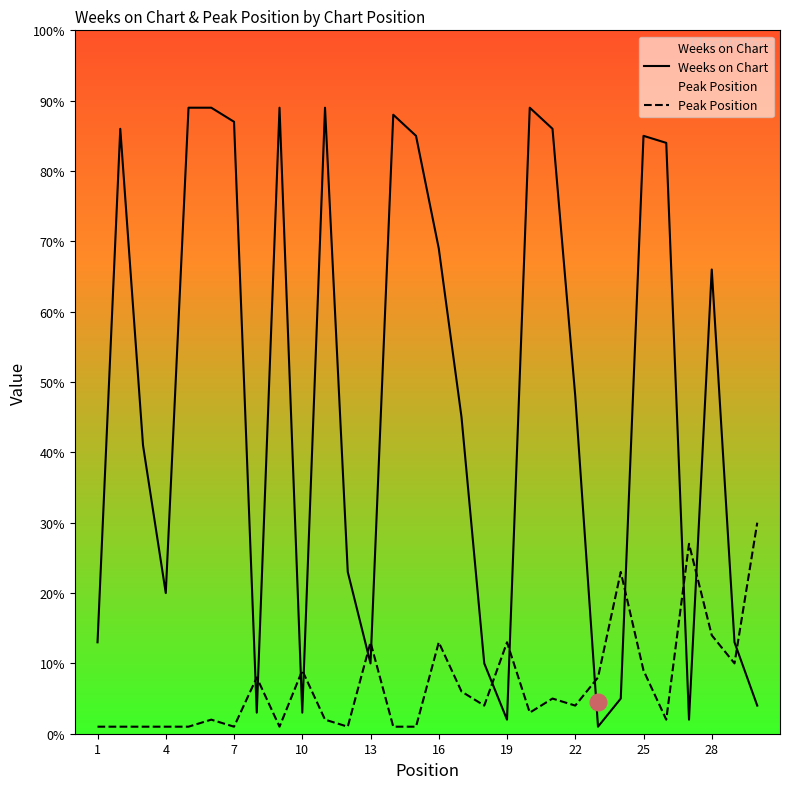

Is it true that Weeks on Chart equals 48 at 22?

True